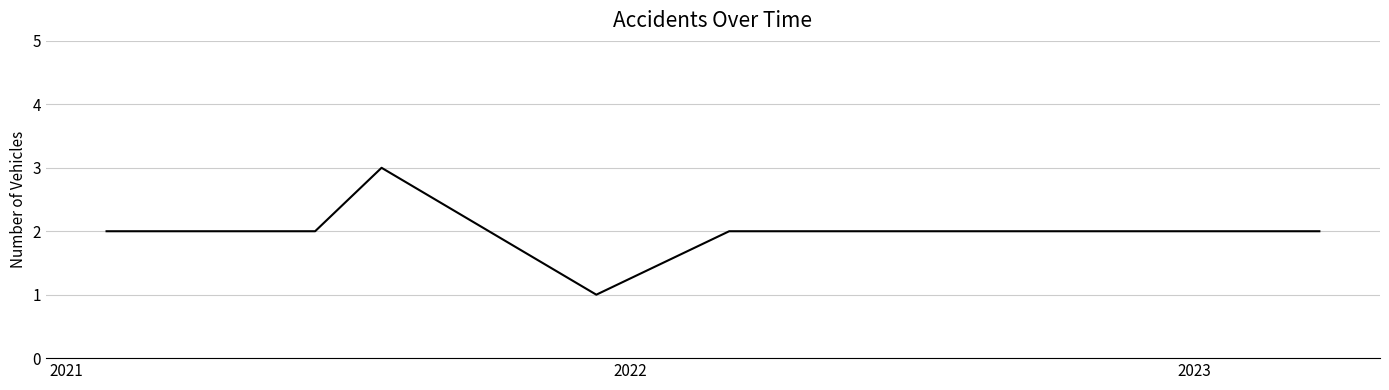

What is the minimum value shown in the chart?

1